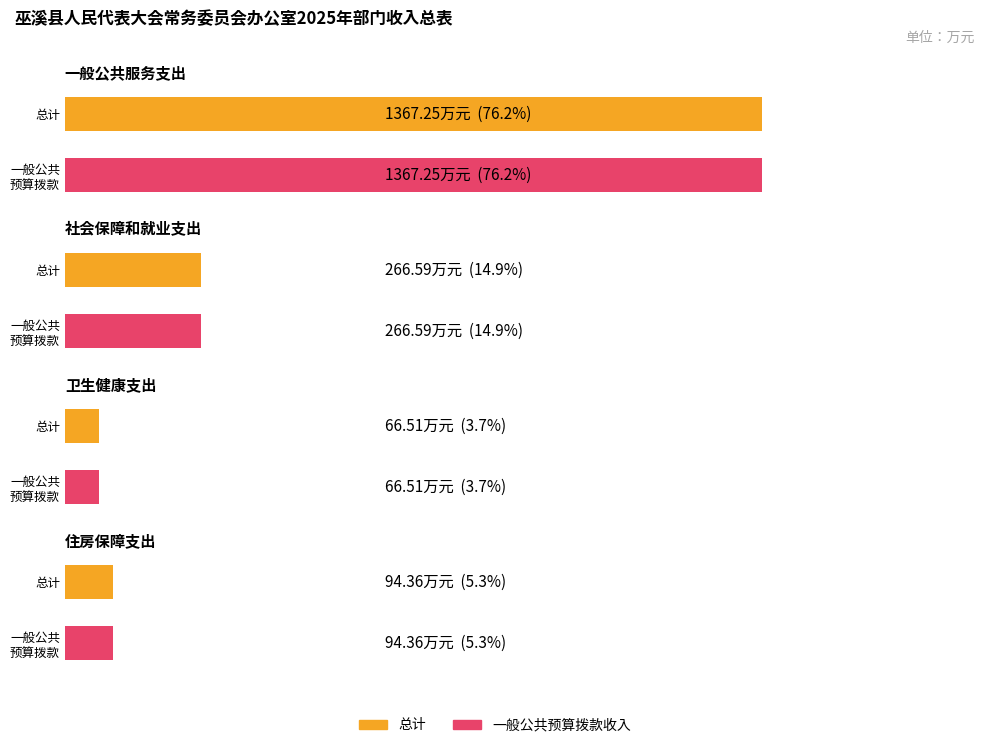

How many bars are there in total?

8